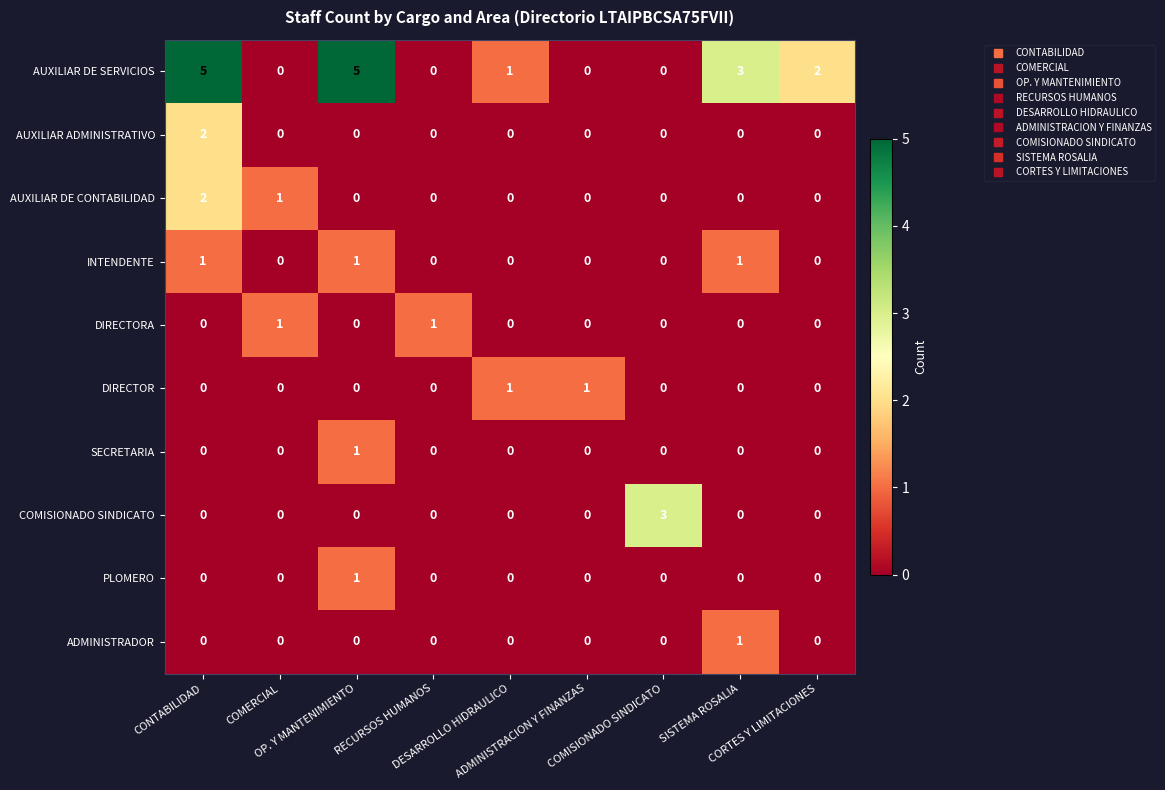

Which series has the largest total across all categories?

AUXILIAR DE SERVICIOS